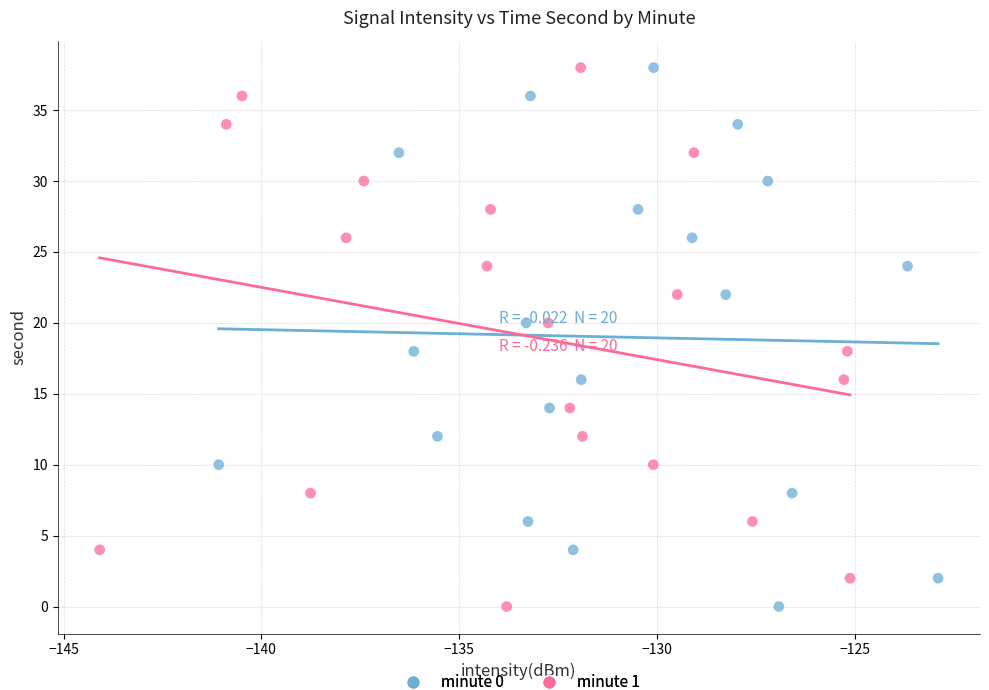

What are all the series names shown in the legend?

minute 0, minute 1